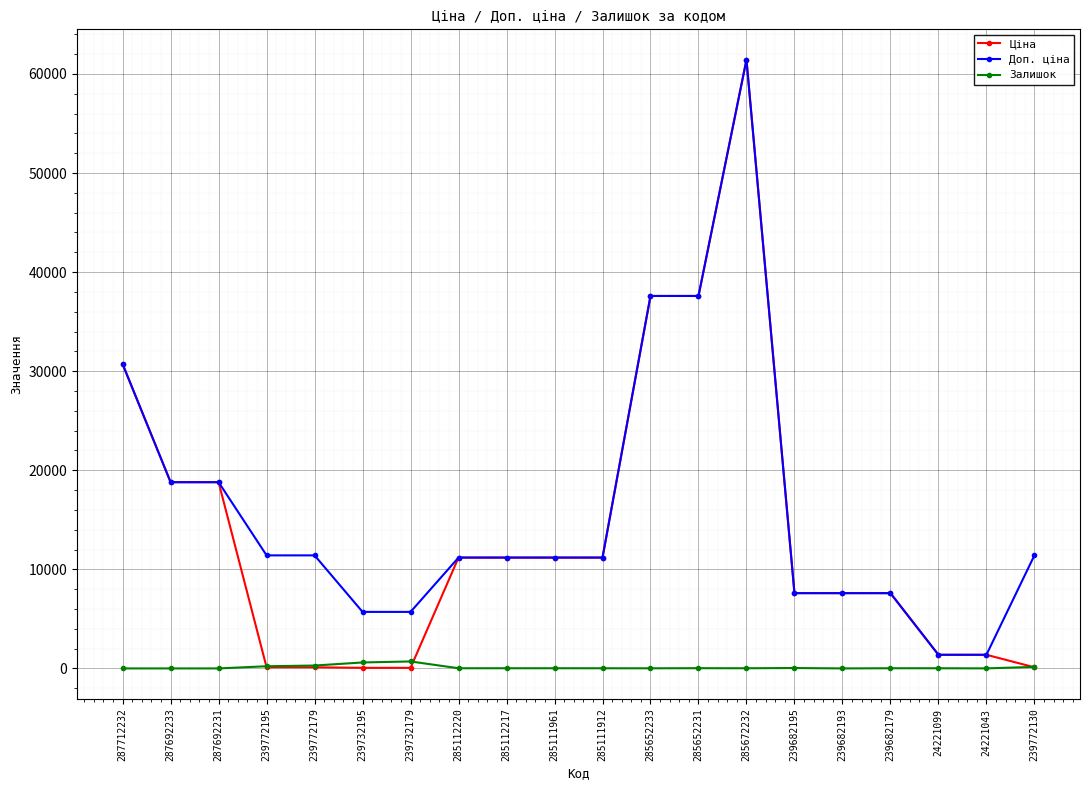

Which category has the highest value across all series?

285672232